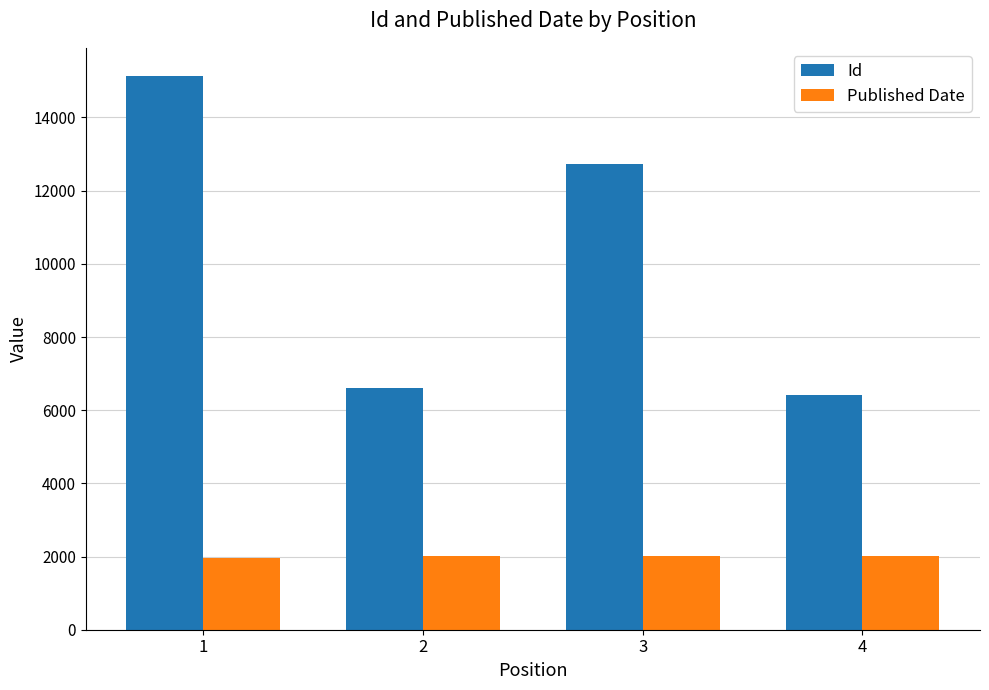

What value does the Id series have at 3, to the nearest 100?

12700